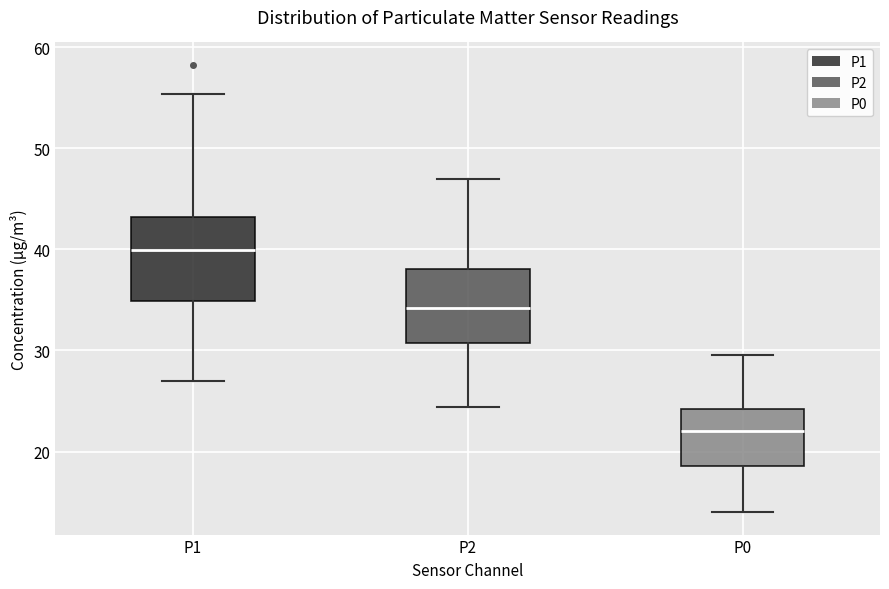

Reading left to right, read every box against the y-axis: the position of its median line, the range the box covers, and the ends of its whiskers. The values are not printed on the chart, so give them approximately, as read against the axis.

P1: median 40, box 35 to 43, whiskers 27 to 55
P2: median 34, box 31 to 38, whiskers 24 to 47
P0: median 22, box 19 to 24, whiskers 14 to 30